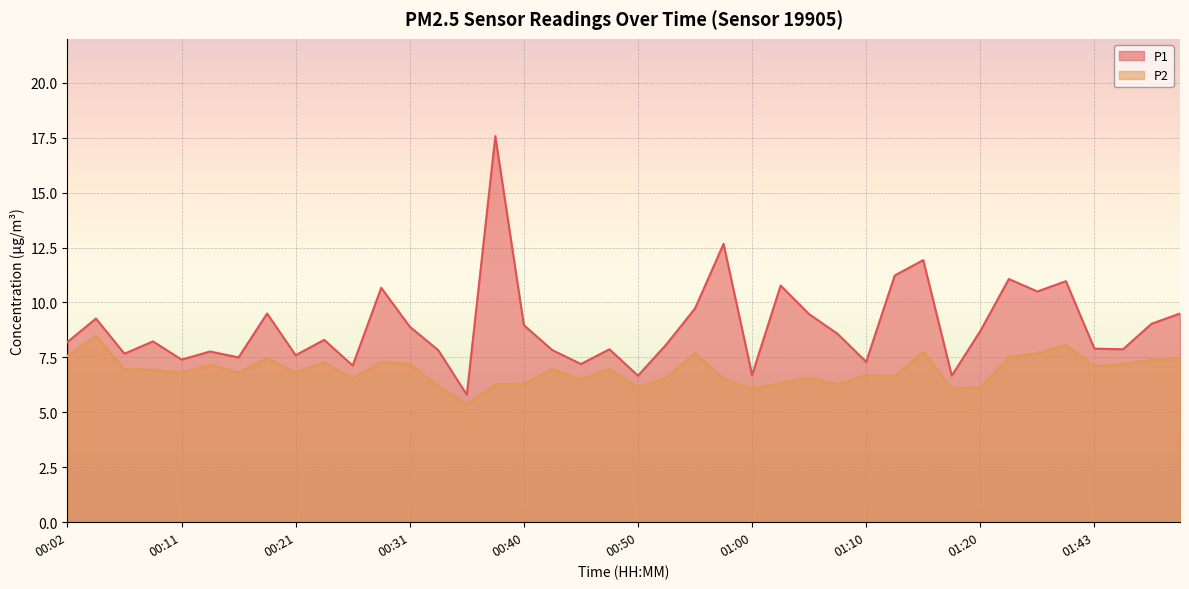

What position from the left is 01:00?

25